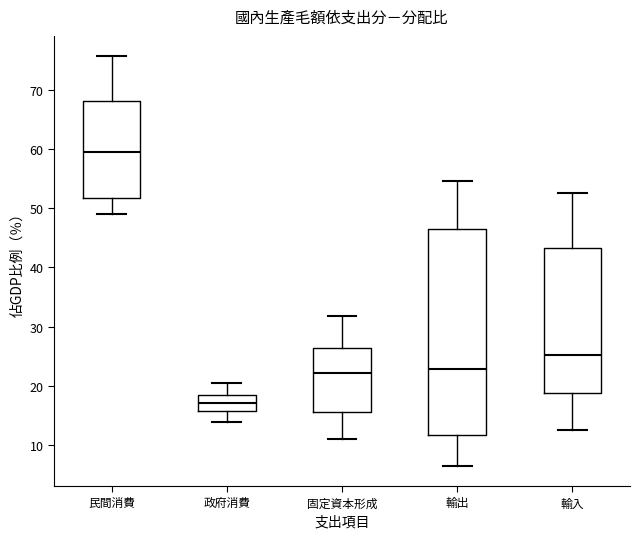

Which box has the highest median line?

民間消費